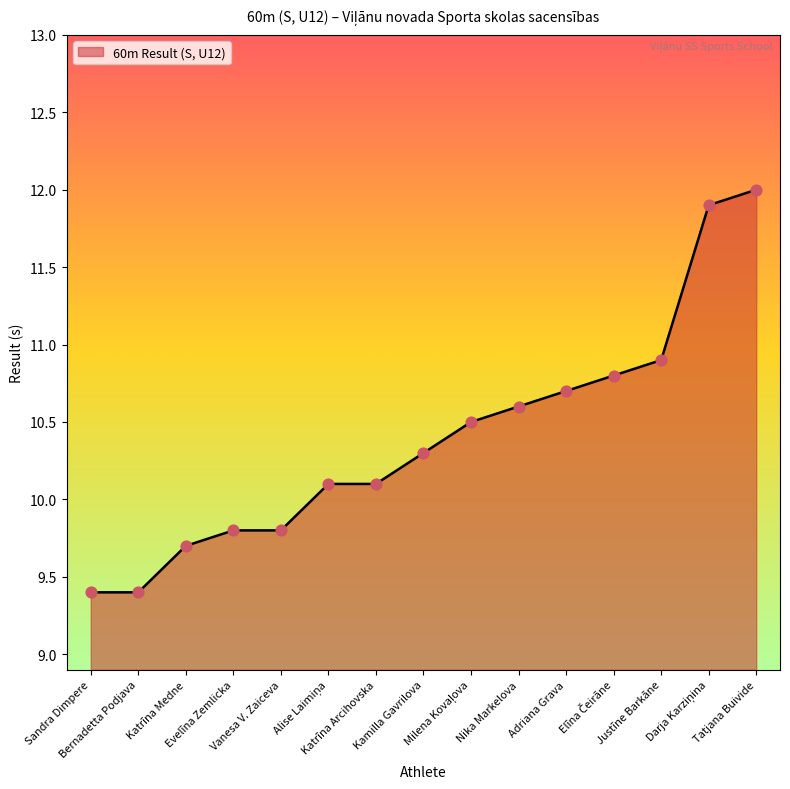

What is the smallest value displayed?

9.4